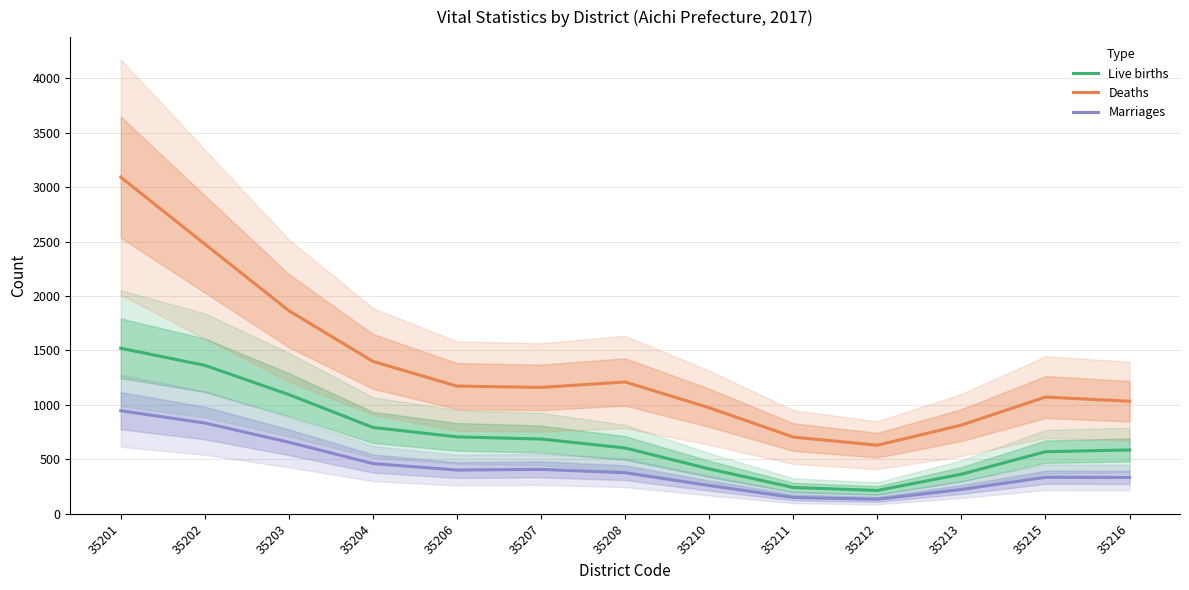

Reading right to left, list all the values displayed in this chart.

Live births: 35216=586.3	35215=570.1	35213=363.6	35212=214.2	35211=241.5	35210=412.3	35208=604.5	35207=686.5	35206=706.4	35204=793.0	35203=1094.8	35202=1363.5	35201=1520.2
Deaths: 35216=1033.6	35215=1072.0	35213=814.6	35212=629.9	35211=704.4	35210=973.9	35208=1210.5	35207=1160.7	35206=1172.7	35204=1399.3	35203=1865.6	35202=2477.3	35201=3091.5
Marriages: 35216=333.9	35215=335.3	35213=223.0	35212=133.4	35211=149.9	35210=259.3	35208=376.9	35207=408.0	35206=401.6	35204=461.4	35203=657.0	35202=833.7	35201=946.5